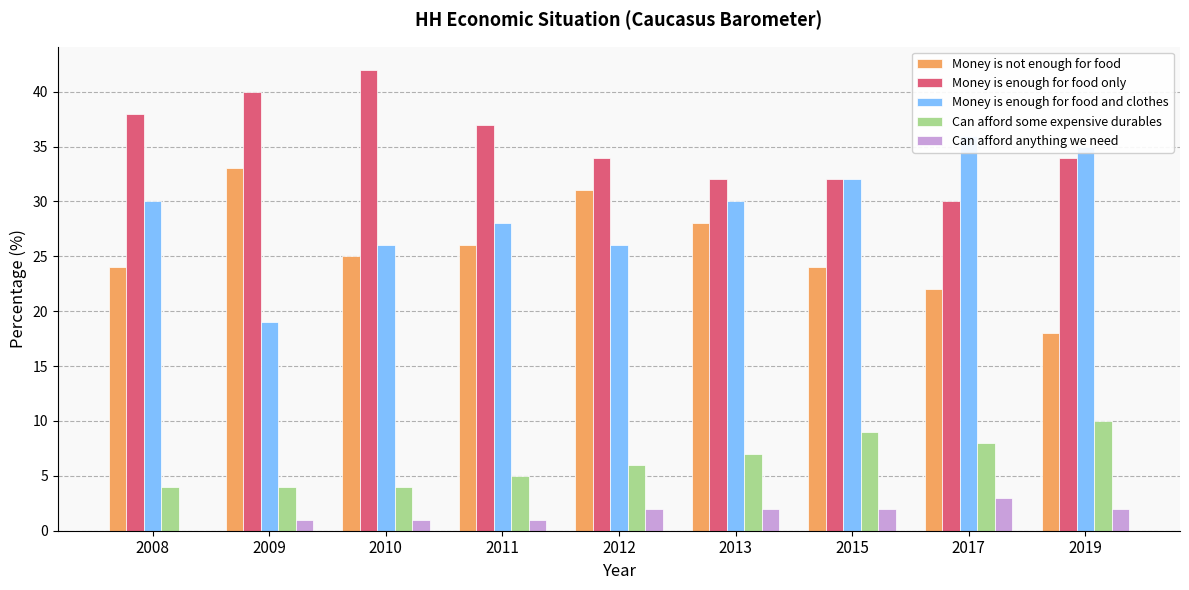

What is the sum of all Money is enough for food only values?

319